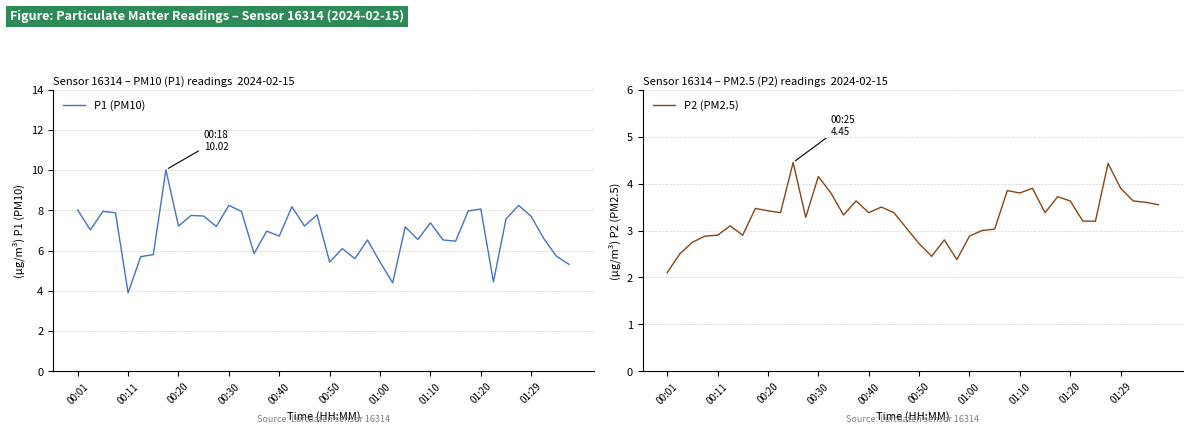

What is the maximum value for P1 (PM10)?

10.0